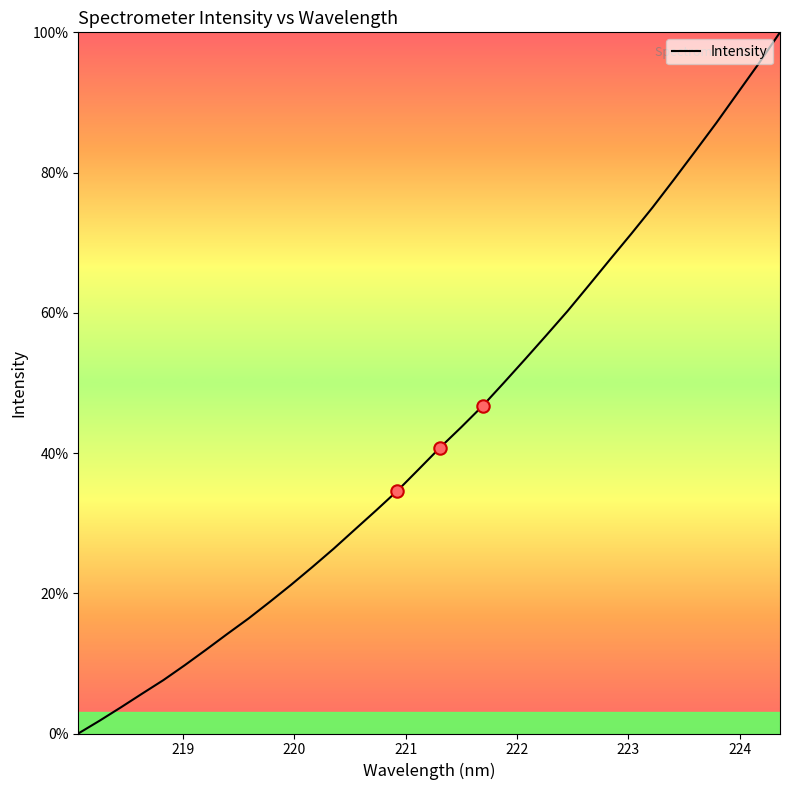

Does the chart have visible grid lines?

No